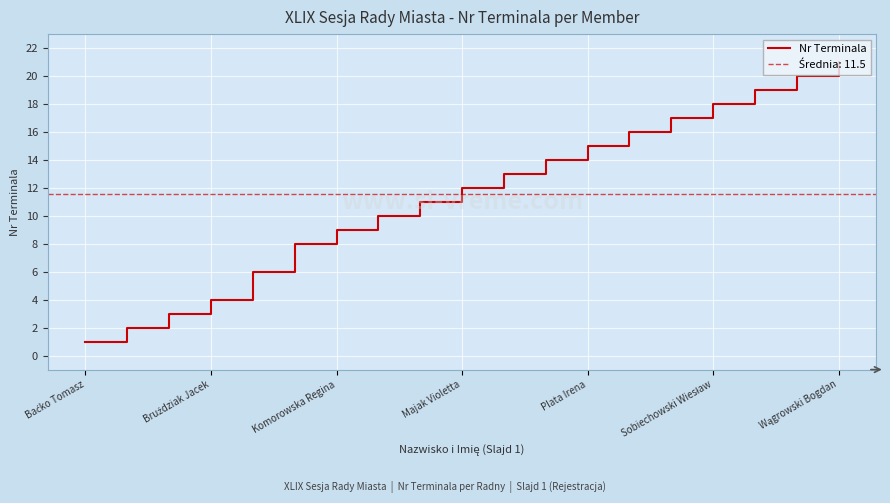

What position from the left is 7?

8